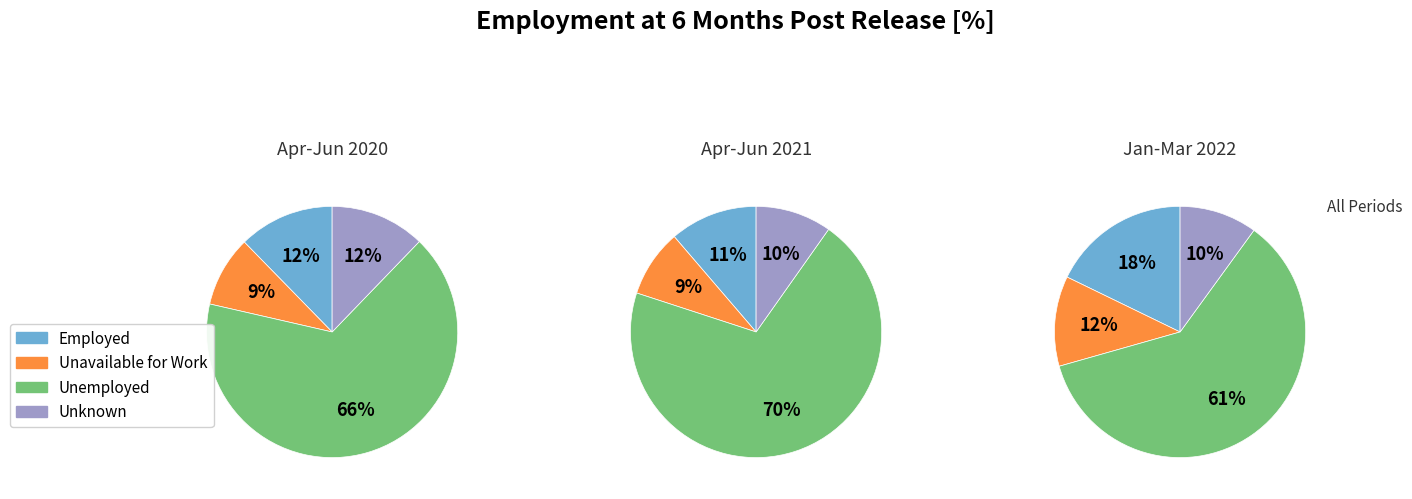

Does Jul-Sep 2020 account for over 50% of the chart?

No